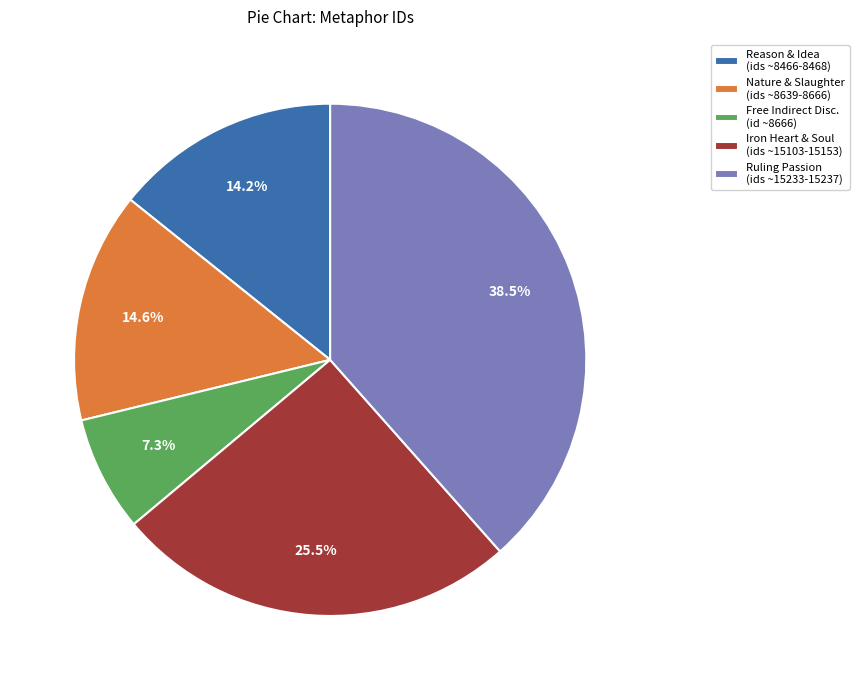

What portion of the pie excludes Ruling Passion (ids ~15233-15237)?

61.5%